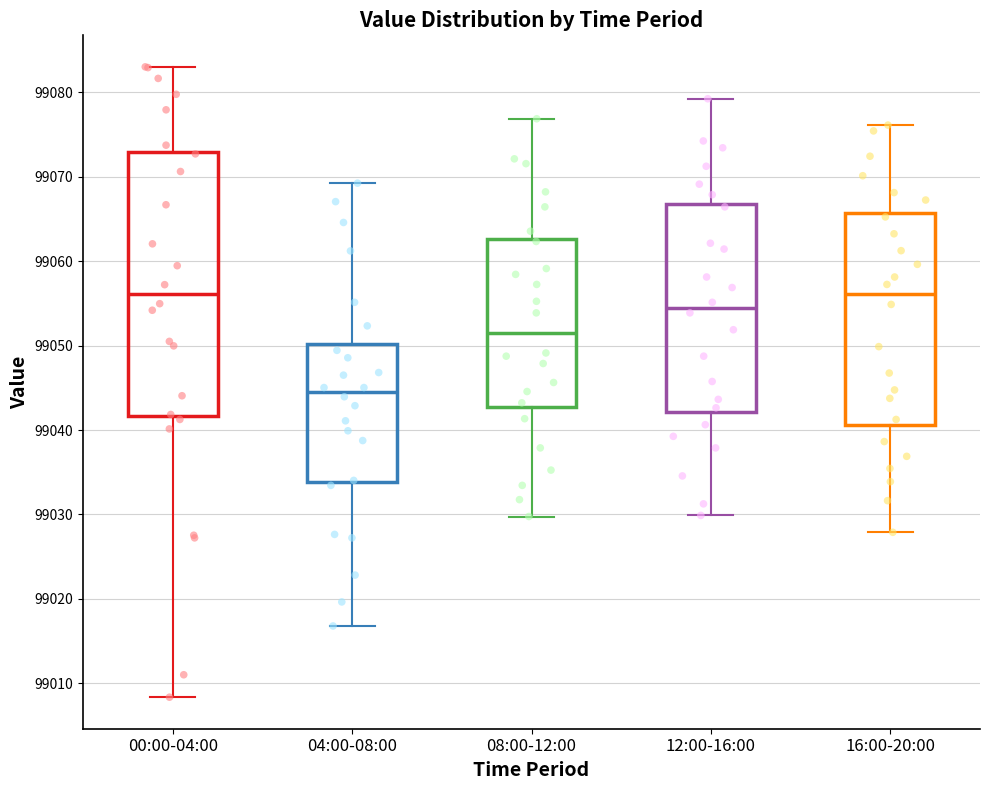

Which box has the lowest median line?

04:00-08:00